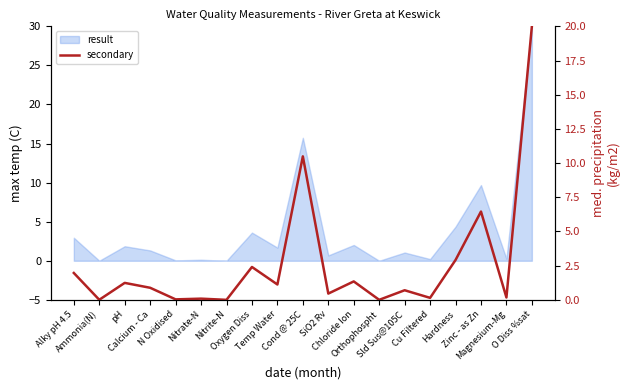

What is the label of the 8th point from the left?

Oxygen Diss